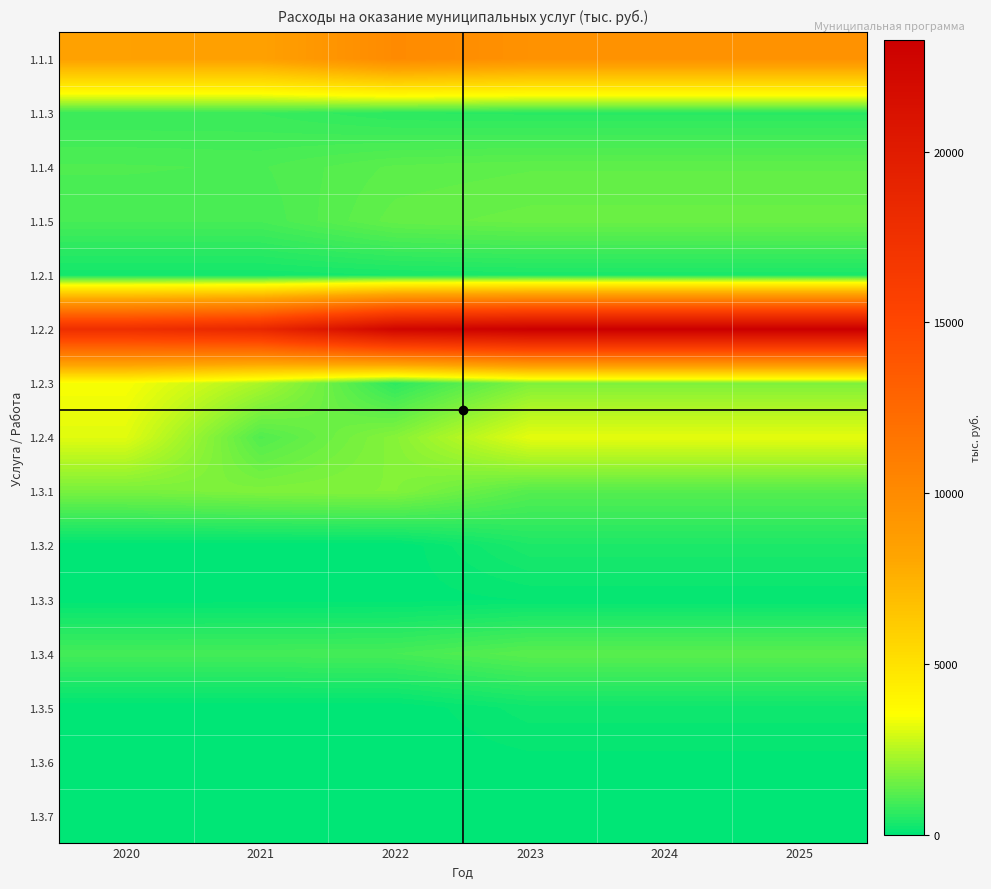

Reading left to right, list all the values displayed in this chart.

1.1.1: 2020=8454.8	2021=8464.1	2022=10042.5	2023=9538.5	2024=9538.5	2025=9538.5
1.1.3: 2020=817.8	2021=817.8	2022=639.5	2023=610.1	2024=610.1	2025=610.1
1.1.4: 2020=1104.6	2021=1078.4	2022=1295.2	2023=1351.7	2024=1351.7	2025=1351.7
1.1.5: 2020=1012.1	2021=1012.1	2022=1411.2	2023=1495.8	2024=1495.8	2025=1495.8
1.2.1: 2020=294.3	2021=294.3	2022=359.0	2023=395.0	2024=395.0	2025=395.0
1.2.2: 2020=17700.6	2021=18554.1	2022=22590.2	2023=23274.5	2024=23274.5	2025=23274.5
1.2.3: 2020=3443.6	2021=2348.9	2022=669.5	2023=1777.4	2024=1777.4	2025=1777.4
1.2.4: 2020=3112.4	2021=1152.0	2022=1876.3	2023=3172.0	2024=3172.0	2025=3172.0
1.3.1: 2020=1678.7	2021=1779.3	2022=1825.8	2023=1205.9	2024=1205.9	2025=1205.9
1.3.2: 2020=0.0	2021=0.0	2022=0.0	2023=435.0	2024=435.0	2025=435.0
1.3.3: 2020=37.2	2021=41.4	2022=42.1	2023=95.0	2024=95.0	2025=95.0
1.3.4: 2020=971.4	2021=971.4	2022=999.5	2023=1263.3	2024=1263.3	2025=1263.3
1.3.5: 2020=0.0	2021=0.0	2022=0.0	2023=233.4	2024=233.4	2025=233.4
1.3.6: 2020=0.0	2021=0.0	2022=0.0	2023=56.9	2024=56.9	2025=56.9
1.3.7: 2020=34.6	2021=48.4	2022=48.4	2023=57.4	2024=57.4	2025=57.4